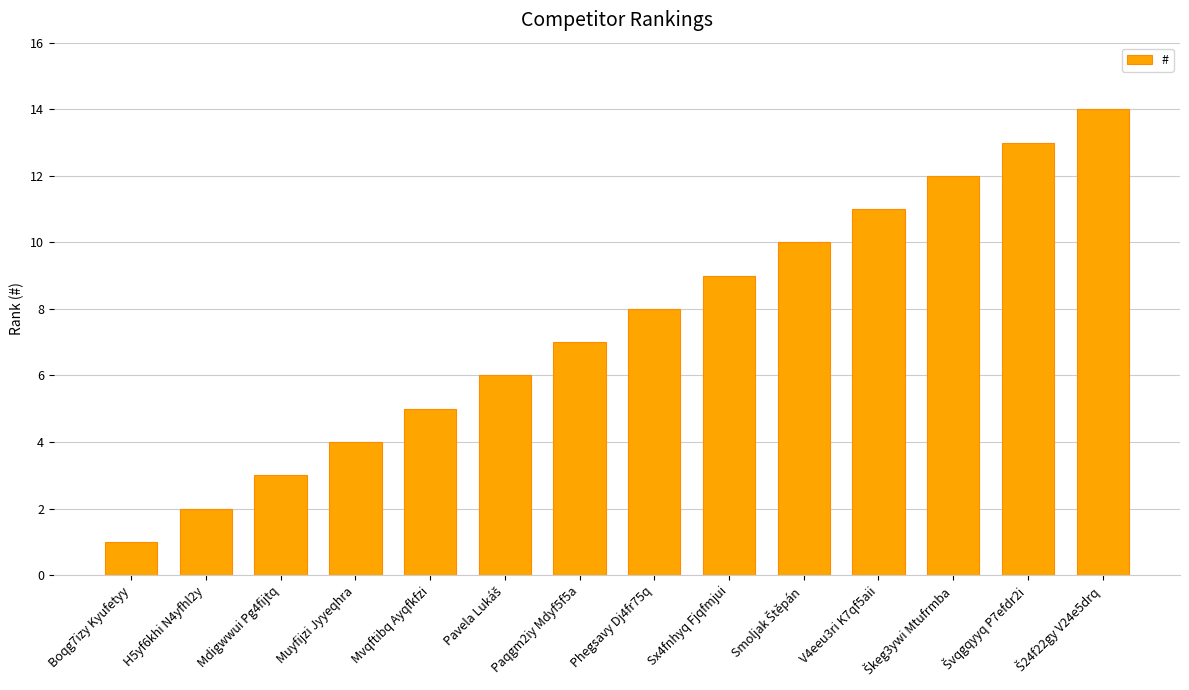

What is the change in value from H5yf6khi N4yfhl2y to Paqgm2iy Mdyf5f5a?

+5